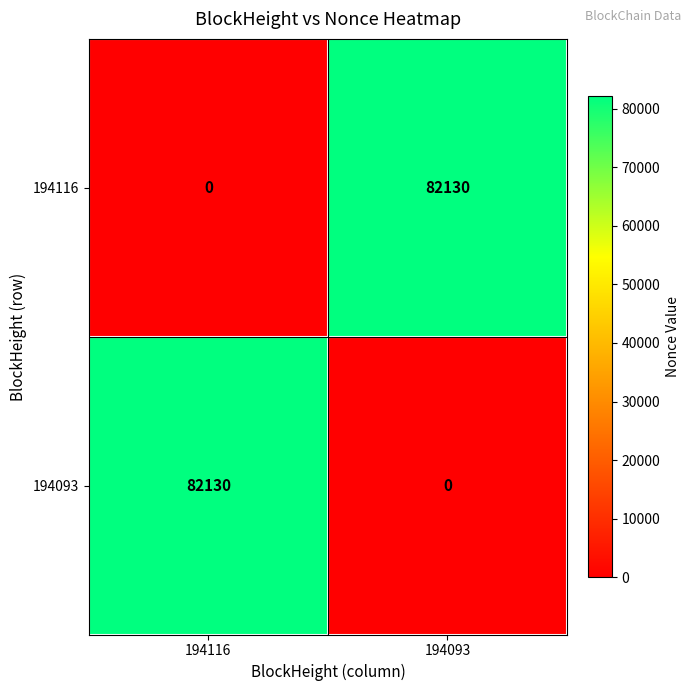

At 194093, list the series in order from largest to smallest.

194116, 194093